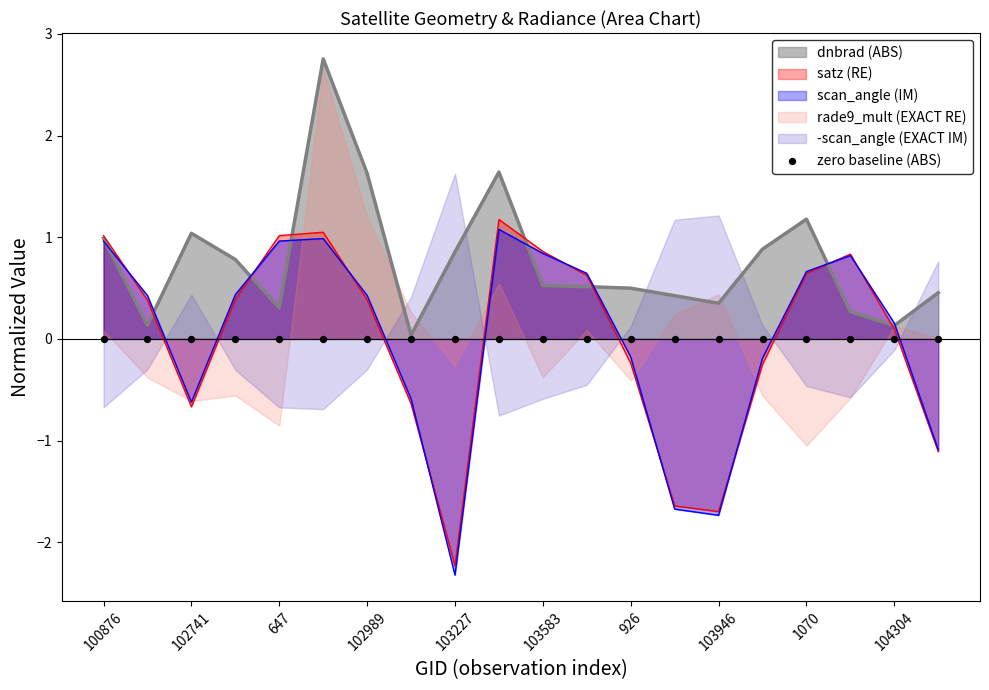

What is the total value across all series at 104062?

-0.4